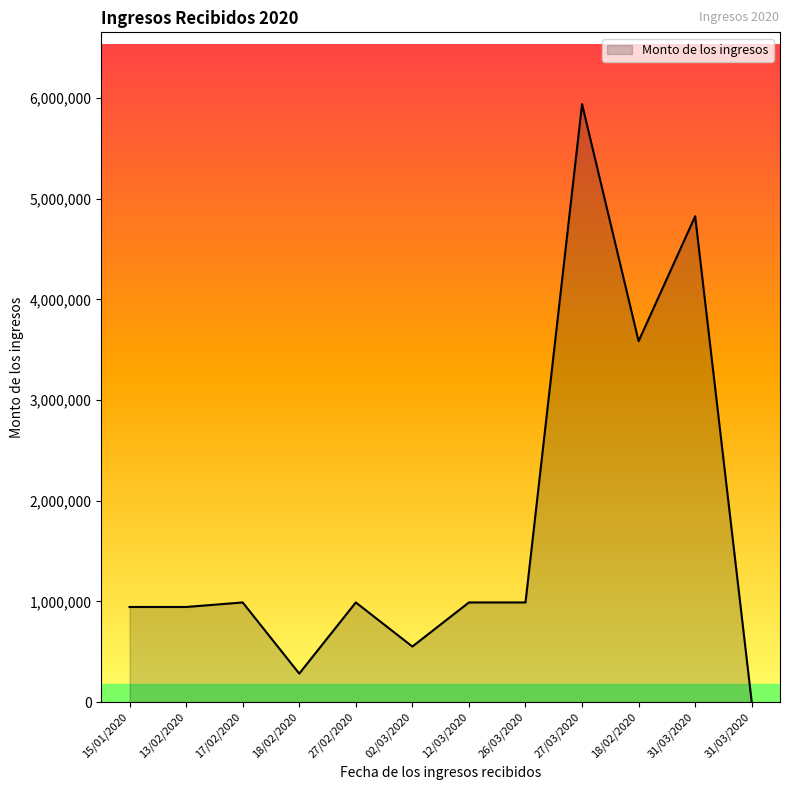

How many lines are shown in the chart?

1